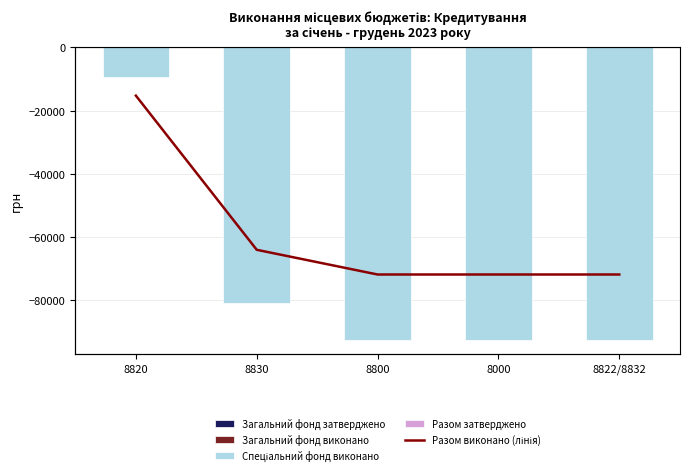

At how many categories does at least one series exceed -87098?

5